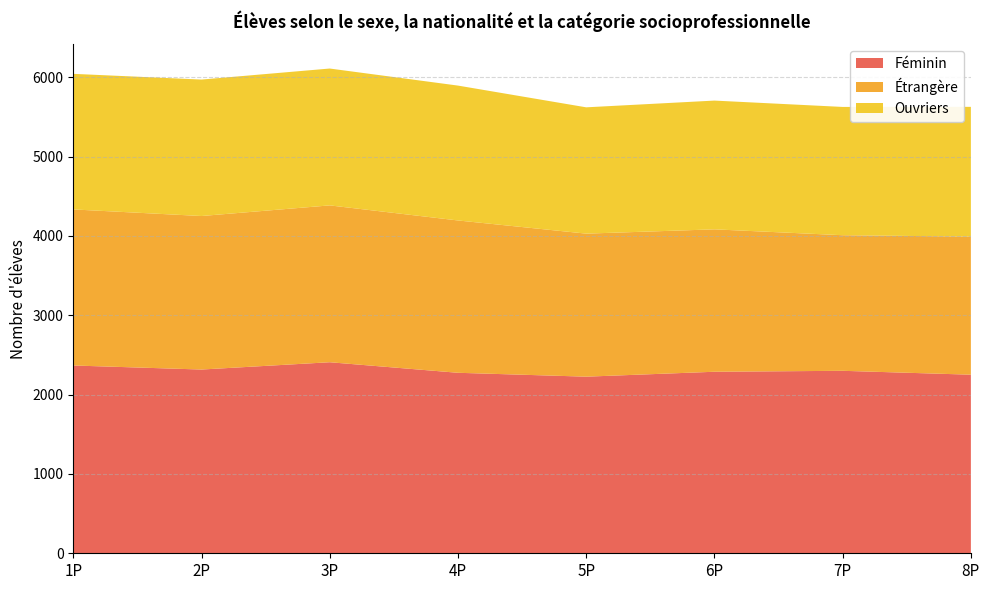

Reading left to right, transcribe all the data shown in this chart.

Féminin: 2367	2316	2408	2275	2226	2288	2300	2251
Étrangère: 1967	1935	1977	1920	1803	1795	1709	1740
Ouvriers: 1709	1720	1725	1700	1592	1623	1617	1636